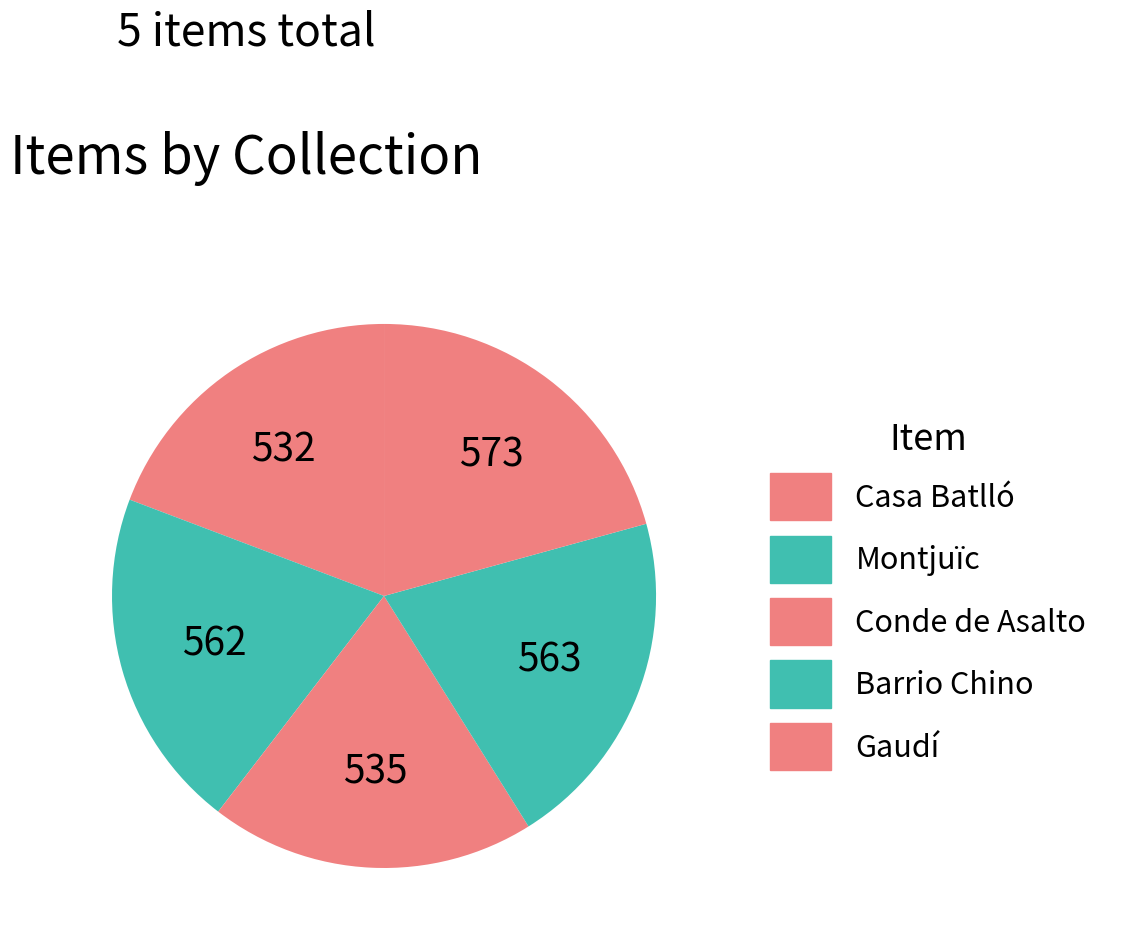

Count the number of slices in the pie.

5